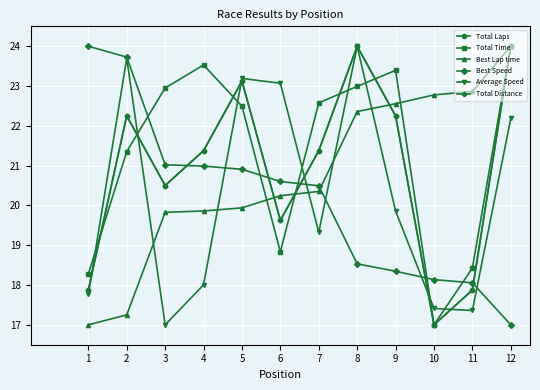

Reading left to right, extract all data points from this chart.

Total Laps: 17.9	22.2	20.5	21.4	23.1	19.6	21.4	24.0	22.2	17.0	17.9	24.0
Total Time: 18.3	21.4	23.0	23.5	22.5	18.8	22.6	23.0	23.4	17.0	18.4	24.0
Best Lap time: 17.0	17.3	19.8	19.9	19.9	20.2	20.4	22.4	22.6	22.8	22.9	24.0
Best Speed: 24.0	23.7	21.0	21.0	20.9	20.6	20.5	18.5	18.3	18.1	18.1	17.0
Average Speed: 17.8	23.7	17.0	18.0	23.2	23.1	19.3	24.0	19.9	17.4	17.4	22.2
Total Distance: 17.9	22.2	20.5	21.4	23.1	19.6	21.4	24.0	22.2	17.0	17.9	24.0